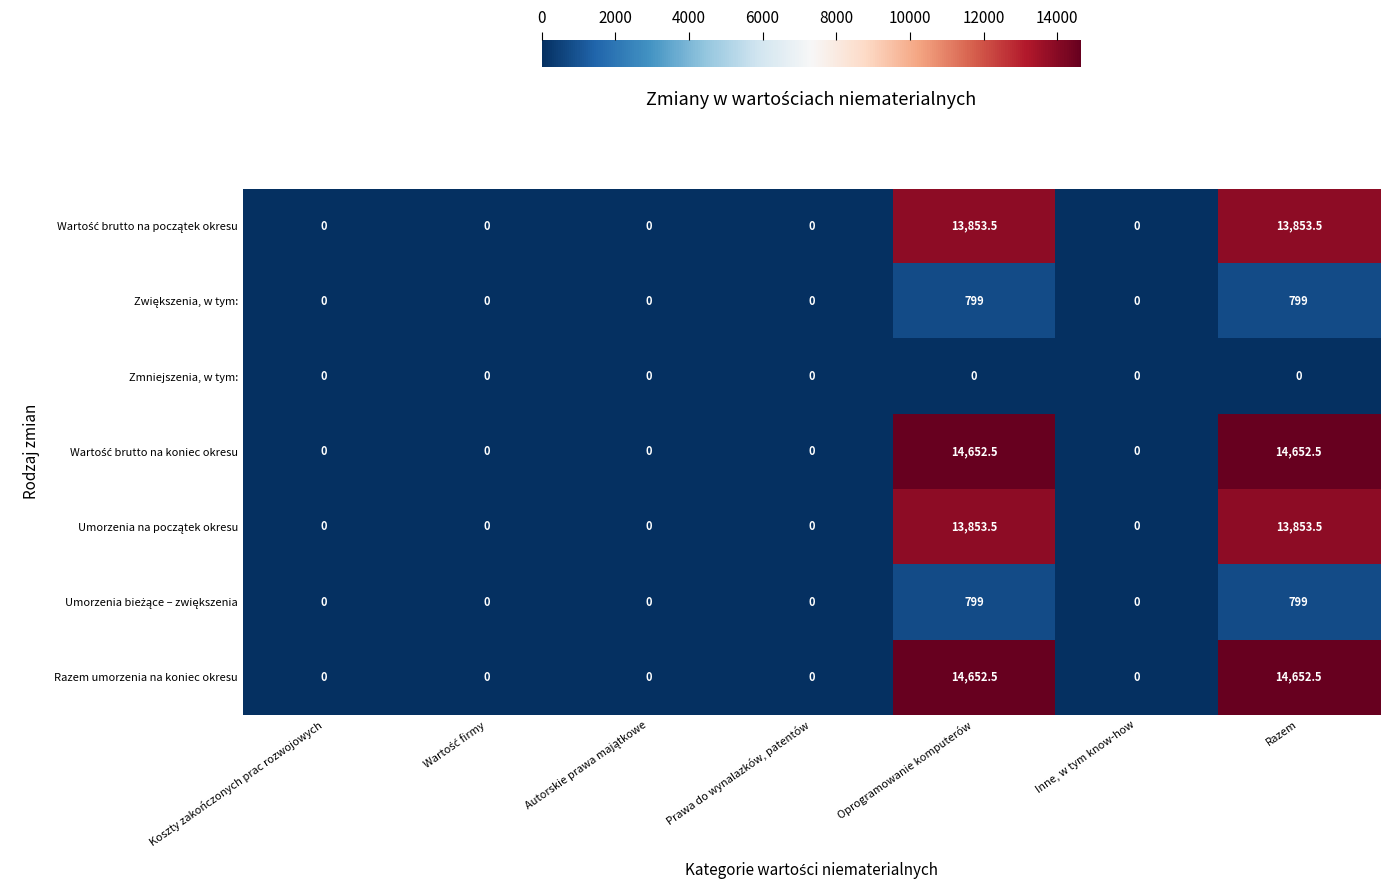

What is the difference between the second highest and minimum values in the Razem umorzenia na koniec okresu series?

14652.5